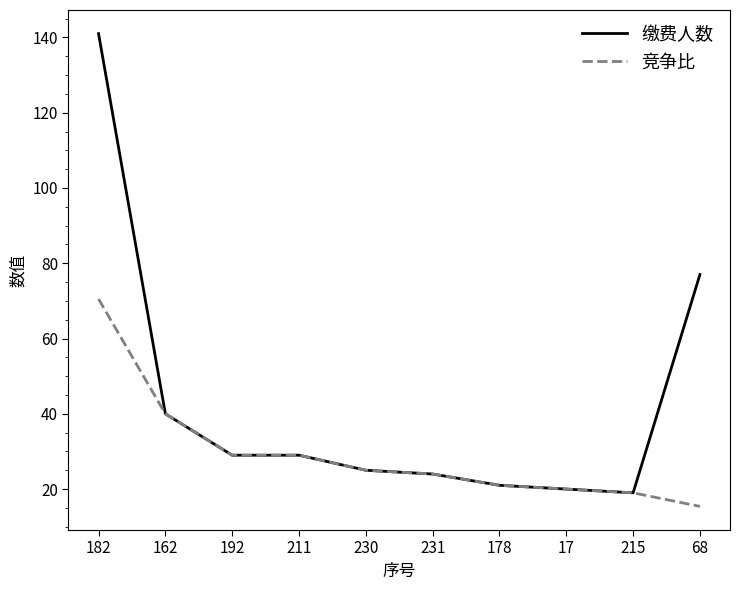

True or false: 竞争比 has a value of 6.4 at 211.

False